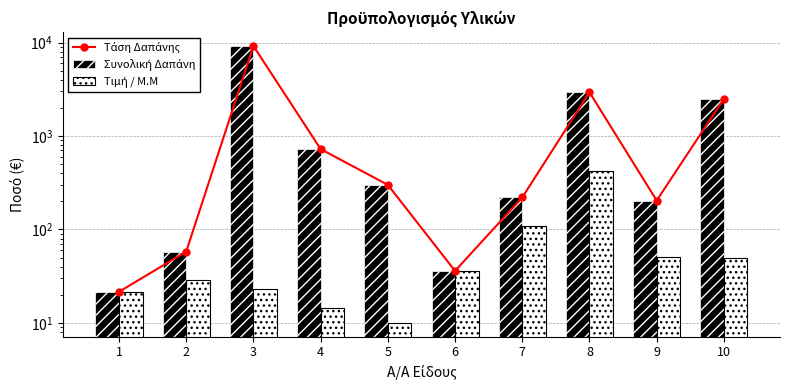

How many series are shown in this chart?

3